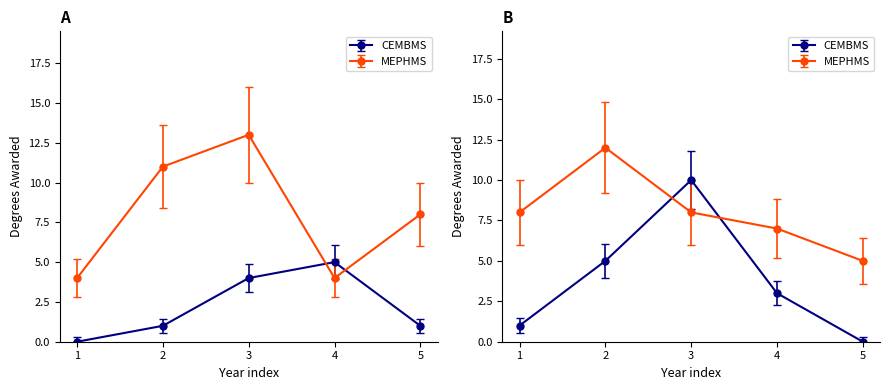

How many intersections are there between MEPHMS and CEMBMS?

4